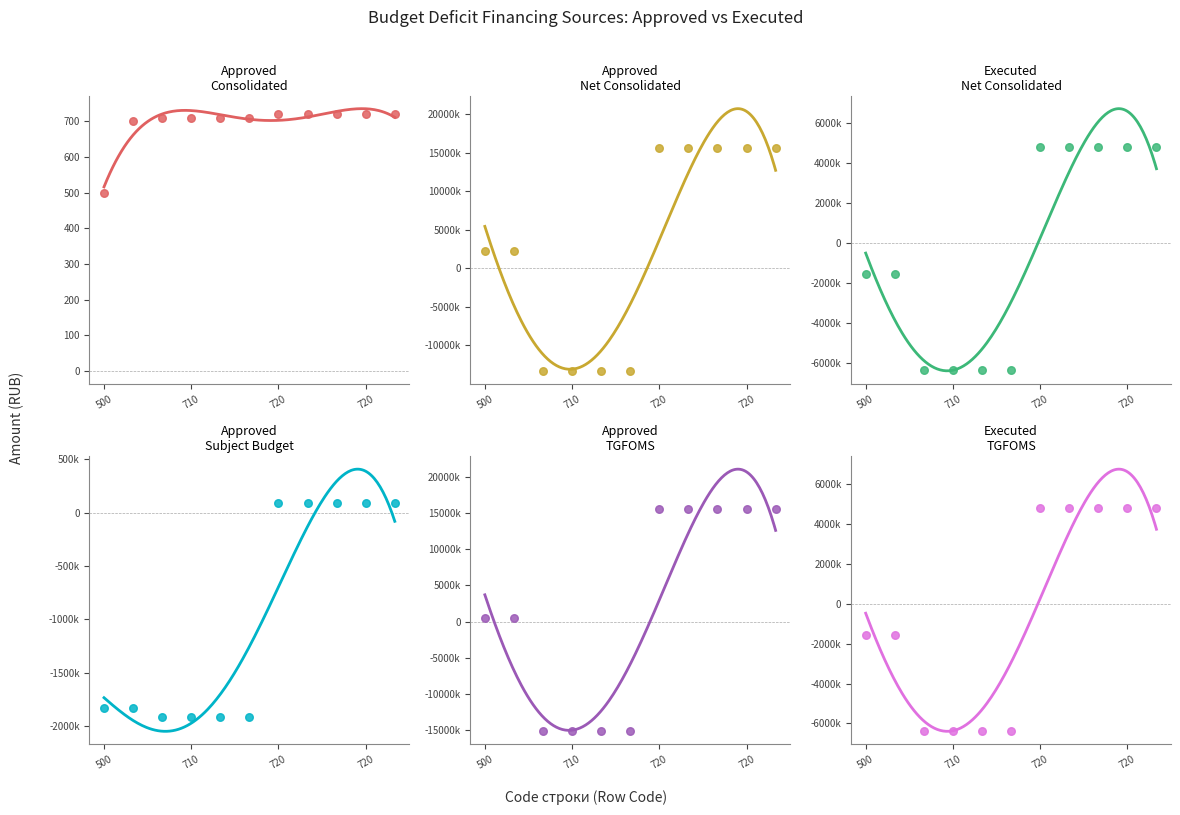

Which series contains the highest Y value?

col_14 (Approved TGFOMS)